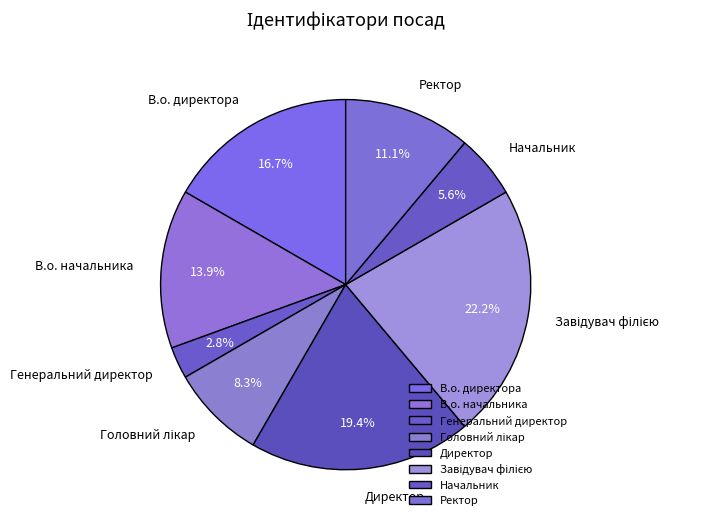

Combined, what portion of the pie is Директор and В.о. начальника?

33.3%